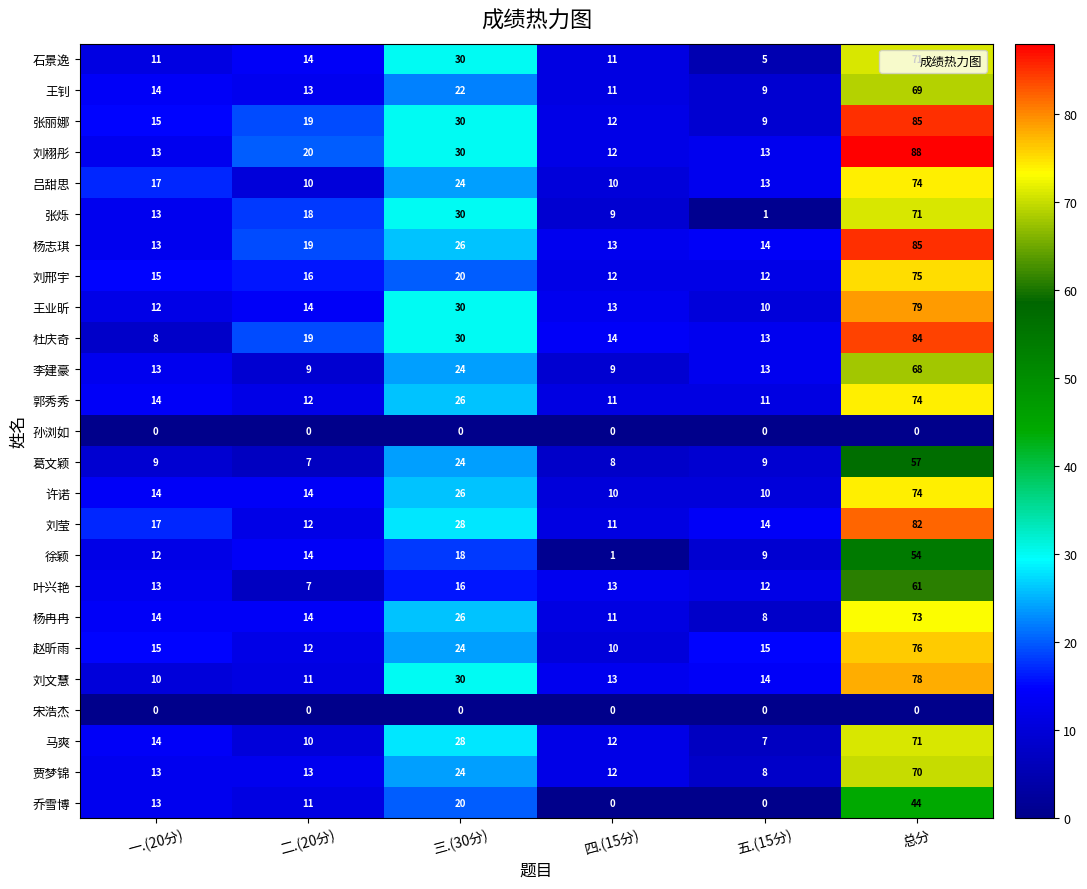

What is the lowest value of the 刘邢宇 series?

12